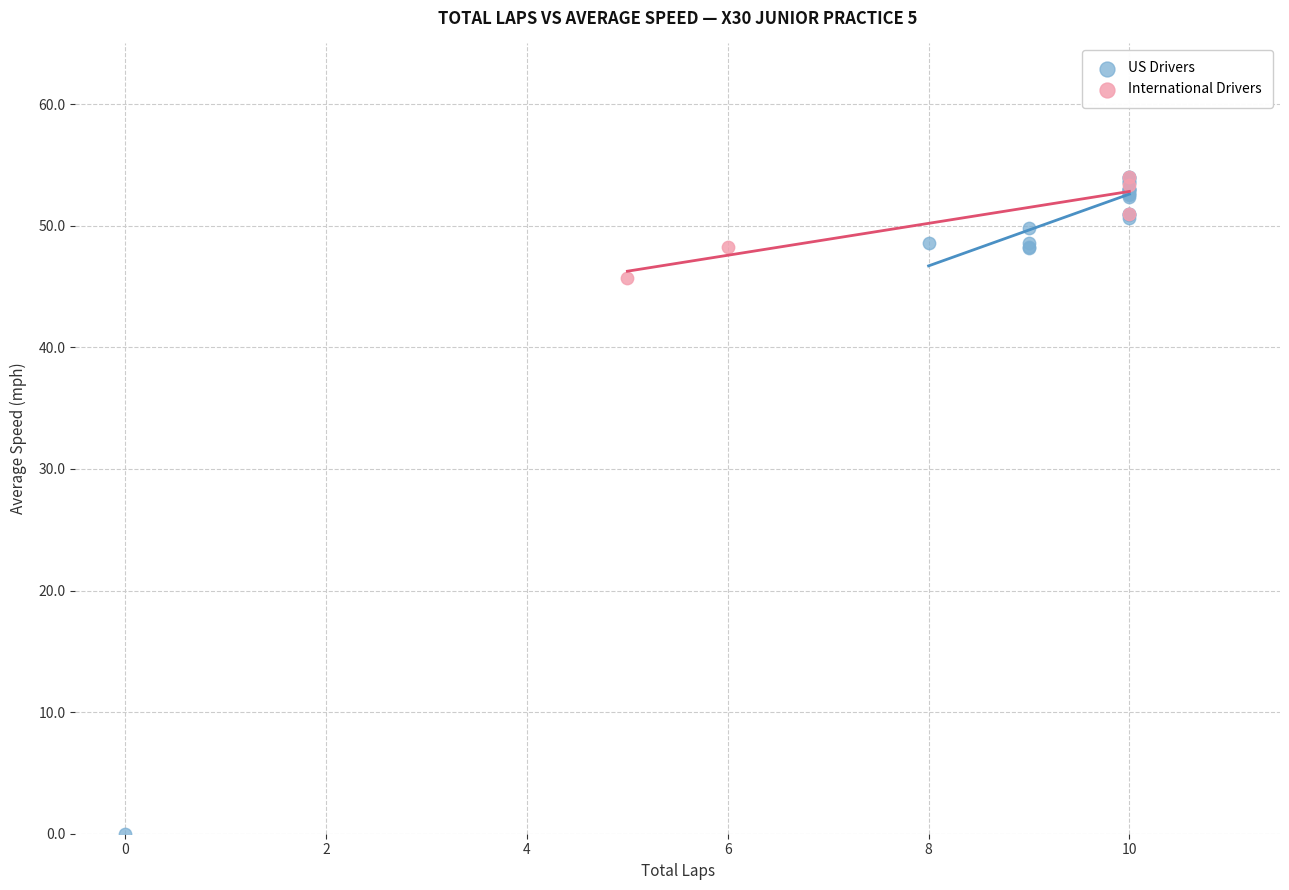

Which series has the widest spread of Y values?

US Drivers